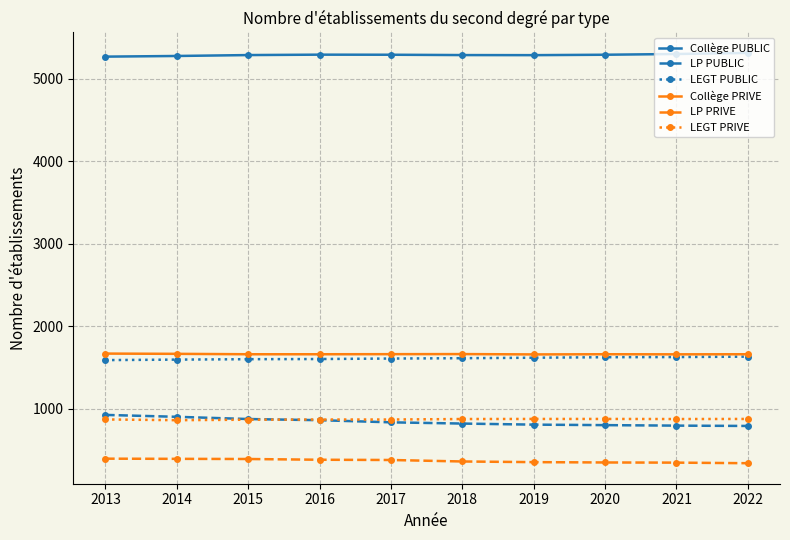

What is the highest value of the Collège PUBLIC series?

5316